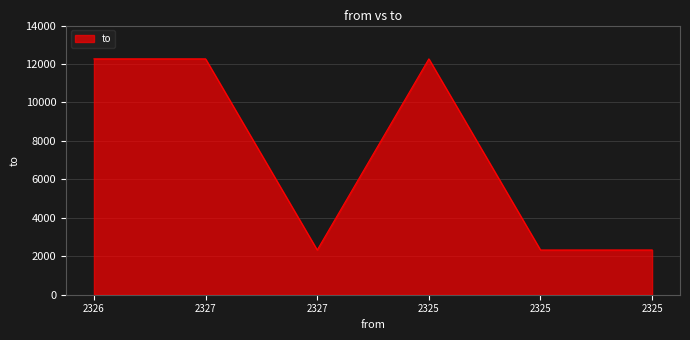

How many distinct data groups are displayed?

1